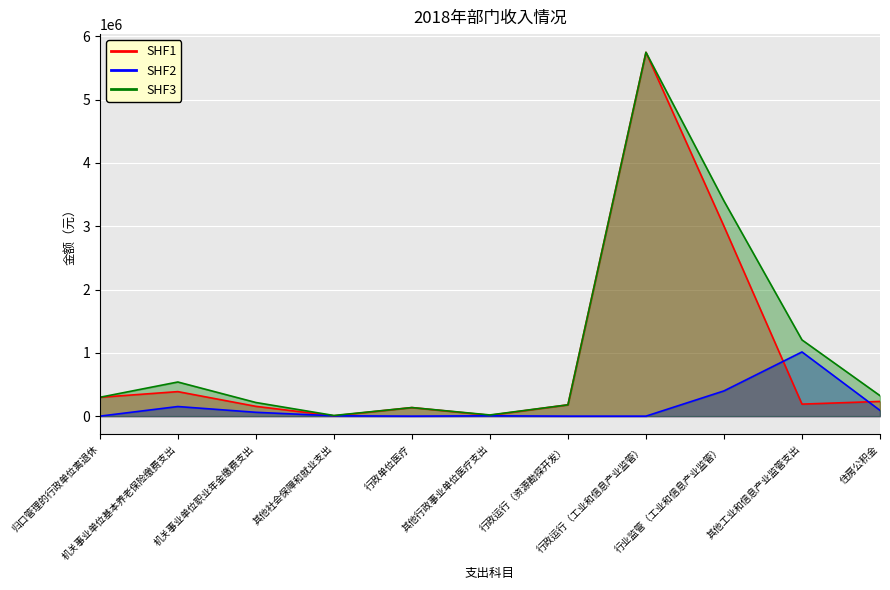

Reading left to right, transcribe all the data shown in this chart.

SHF1: 297587.0	387457.4	154983.0	5136.7	135610.1	13561.0	179007.6	5746951.3	3000000.0	190000.0	232474.4
SHF2: 0.0	151958.4	60783.4	5318.5	0.0	5318.5	0.0	0.0	398757.0	1014167.5	91175.0
SHF3: 297587.0	539415.8	215766.3	10455.2	135610.1	18879.5	179007.6	5746951.3	3398757.0	1204167.5	323649.5